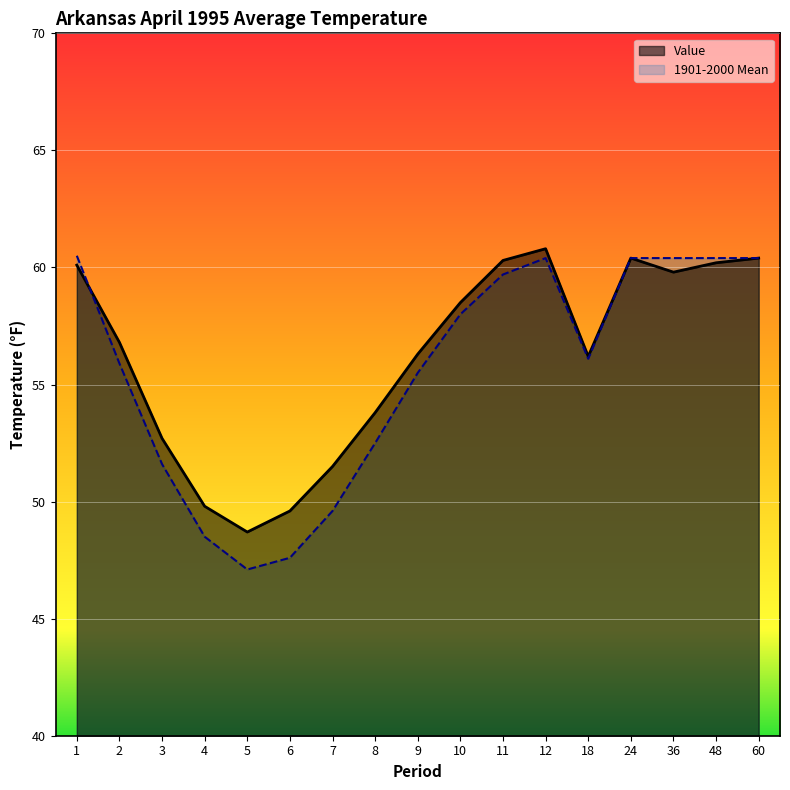

What is the value of the Value point at the 6th from the left?

49.6